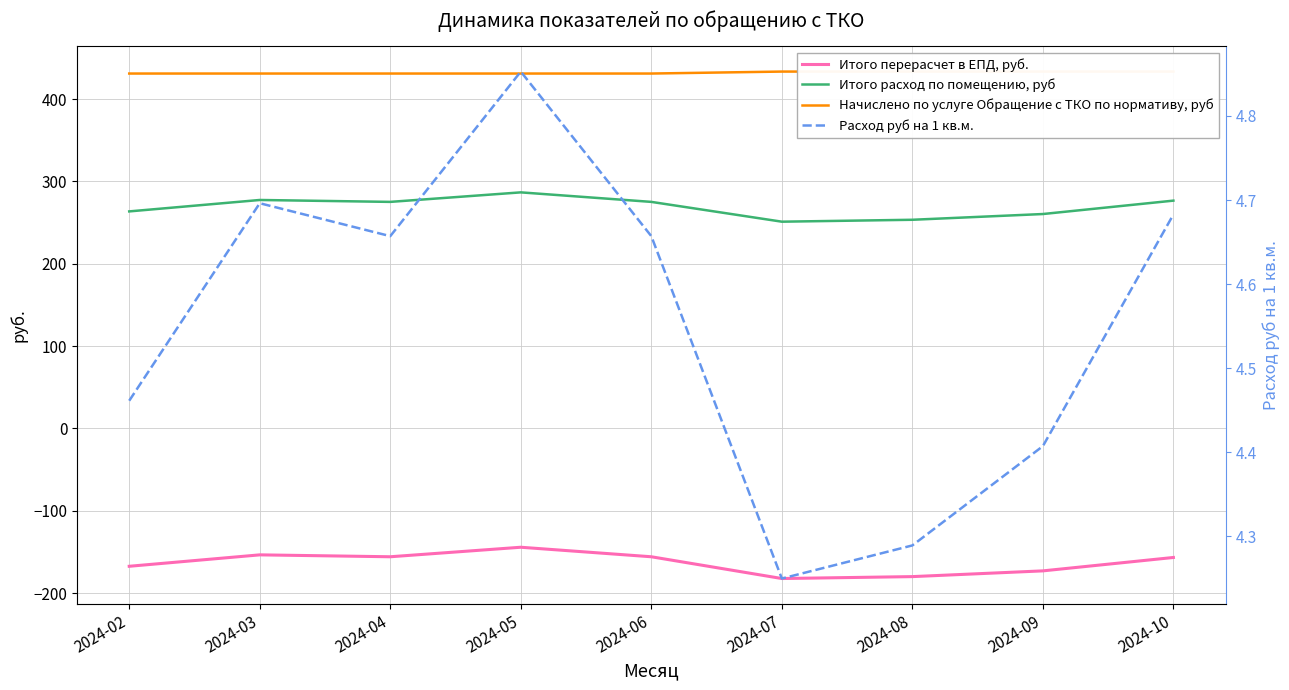

Reading right to left, transcribe all the data shown in this chart.

Итого перерасчет в ЕПД, руб.: -156.8	-173.1	-180.1	-182.4	-155.9	-144.4	-155.9	-153.6	-167.5
Итого расход по помещению, руб: 276.8	260.5	253.5	251.2	275.2	286.8	275.2	277.5	263.7
Начислено по услуге Обращение с ТКО по нормативу, руб: 433.6	433.6	433.6	433.6	431.2	431.2	431.2	431.2	431.2
Расход руб на 1 кв.м.: 4.7	4.4	4.3	4.2	4.7	4.9	4.7	4.7	4.5